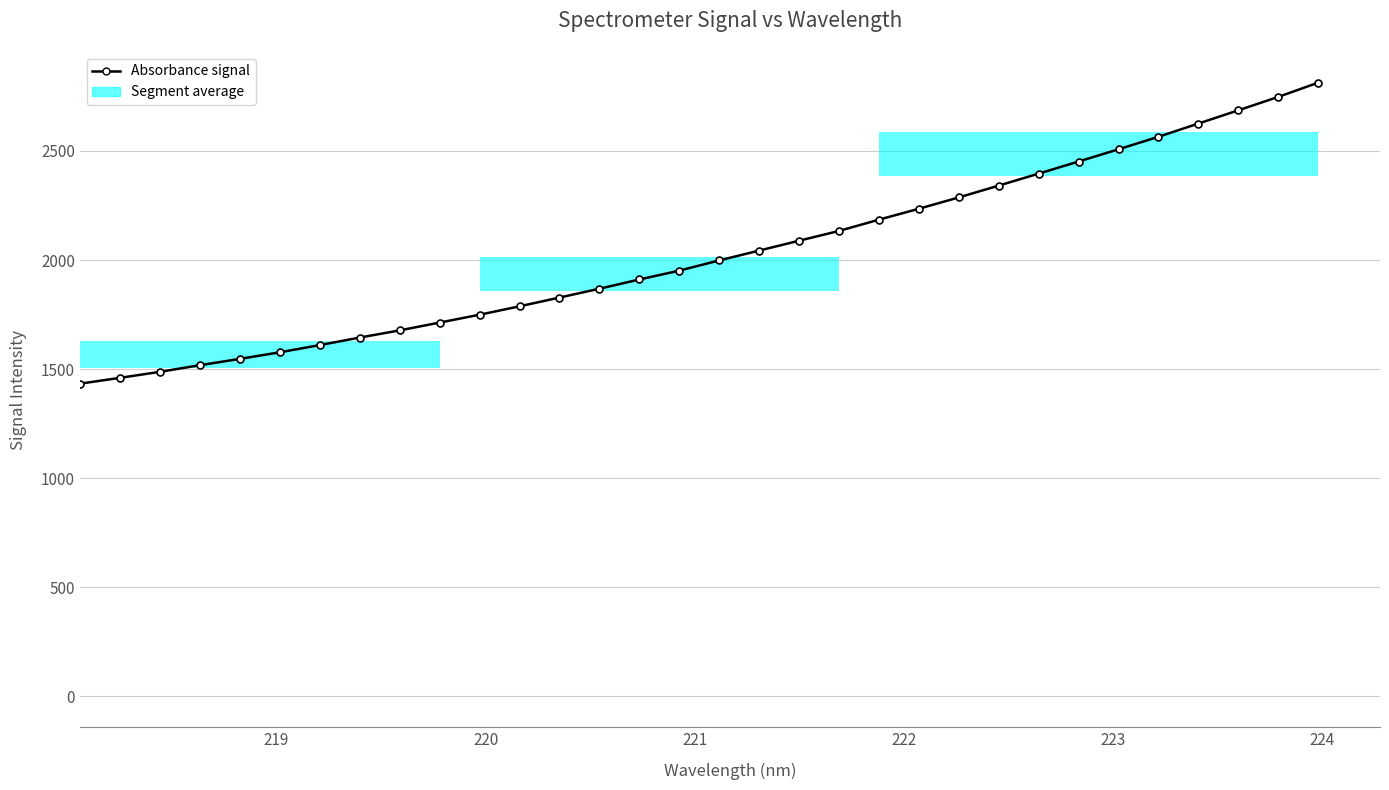

How many values are below 1998?

16